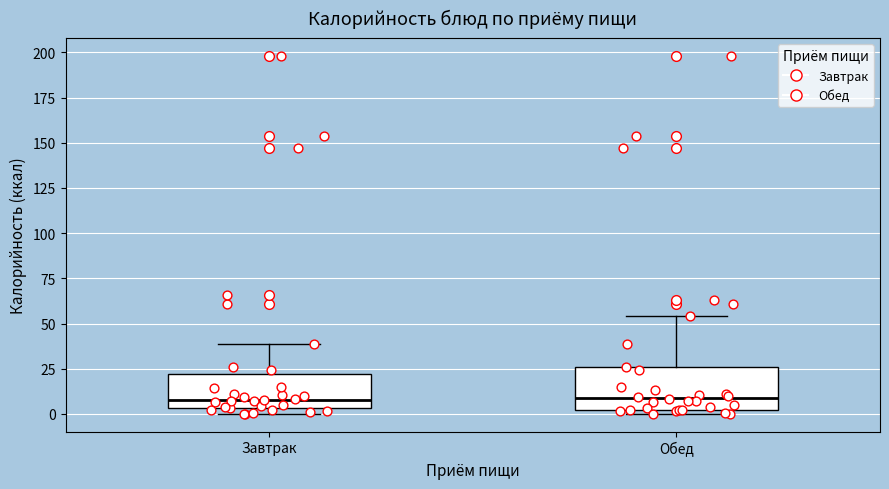

Reading left to right, read every box against the y-axis: the position of its median line, the range the box covers, and the ends of its whiskers. The values are not printed on the chart, so give them approximately, as read against the axis.

Завтрак: median 10, box 5 to 20, whiskers 0 to 40
Обед: median 10, box 0 to 25, whiskers 0 (just below the box's lower edge) to 55